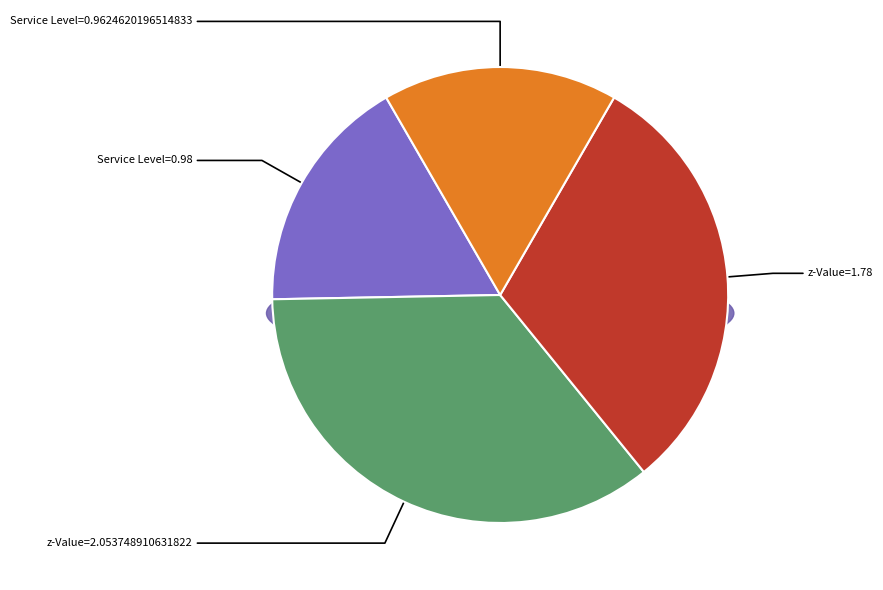

What is the change in value from z-Value=2.053748910631822 to z-Value=1.78?

-0.3